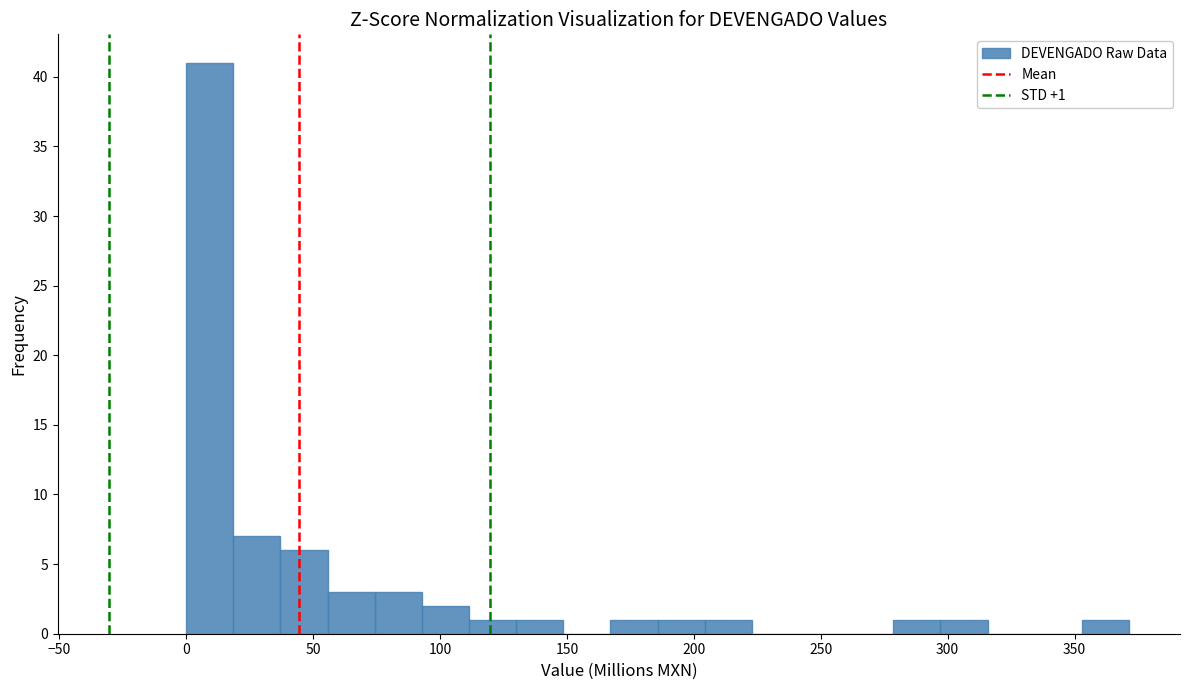

Read against the x-axis, roughly where is the centre of the tallest bar?

10